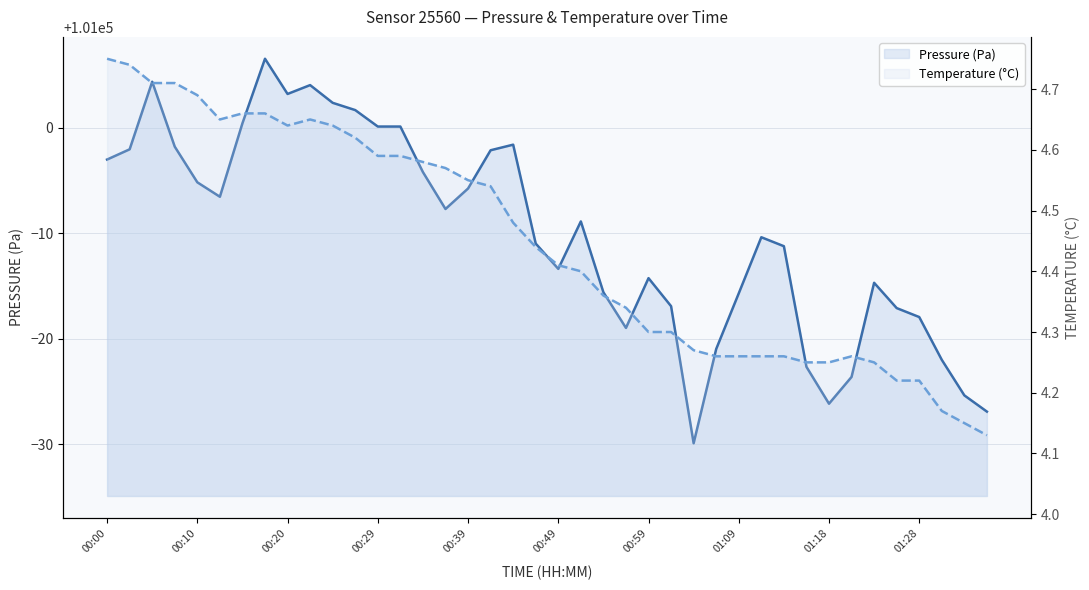

Between 39 and 30, which is larger?

30